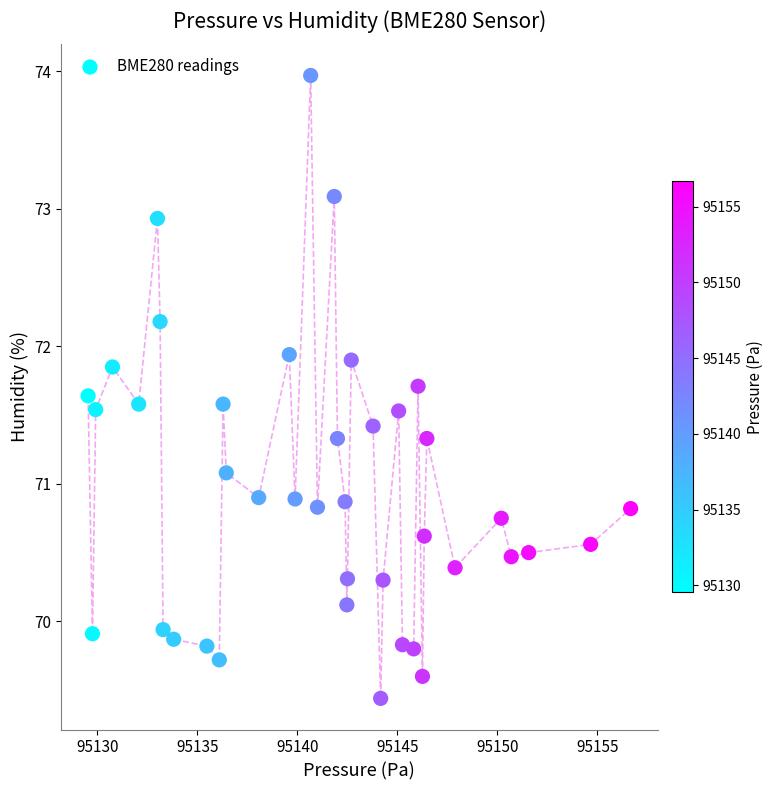

What is the range of Y values (max minus min)?

4.5